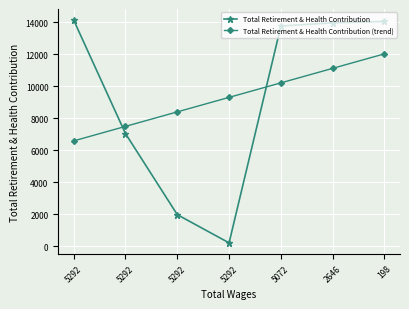

Count the number of categories in the chart.

7